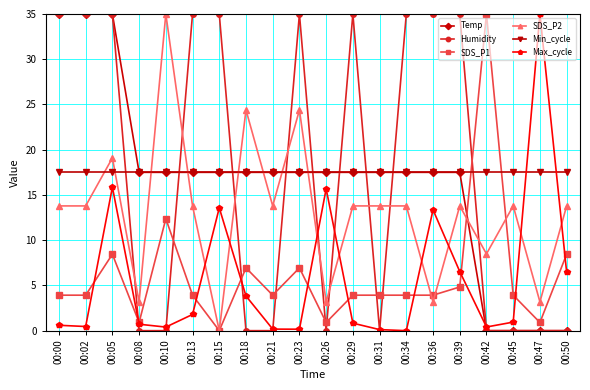

Is the value of Min_cycle at 00:42 greater than the value of SDS_P2 at 00:36?

Yes